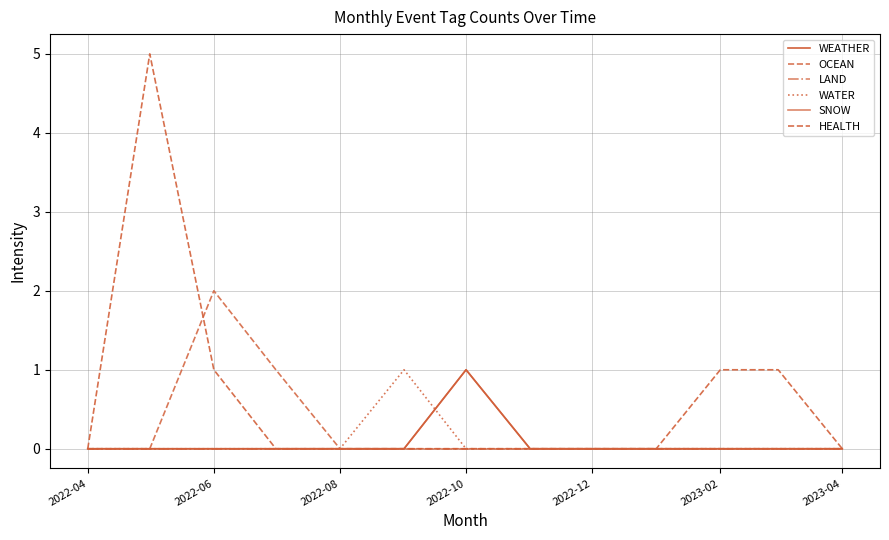

List the series in order of their peak value, highest first.

HEALTH, OCEAN, WEATHER, WATER, SNOW, LAND